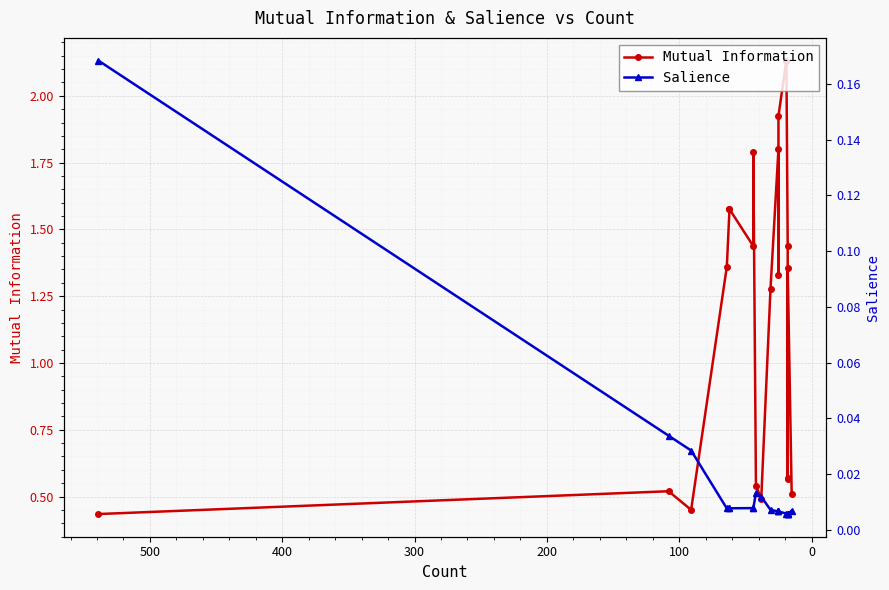

Is the value of Salience at 200 greater than the value of Mutual Information at 13?

No